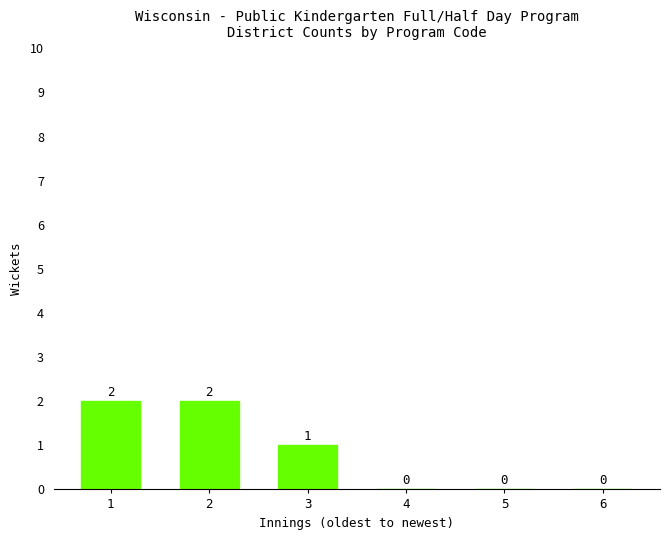

Reading left to right, transcribe all the data shown in this chart.

1=2	2=2	3=1	4=0	5=0	6=0